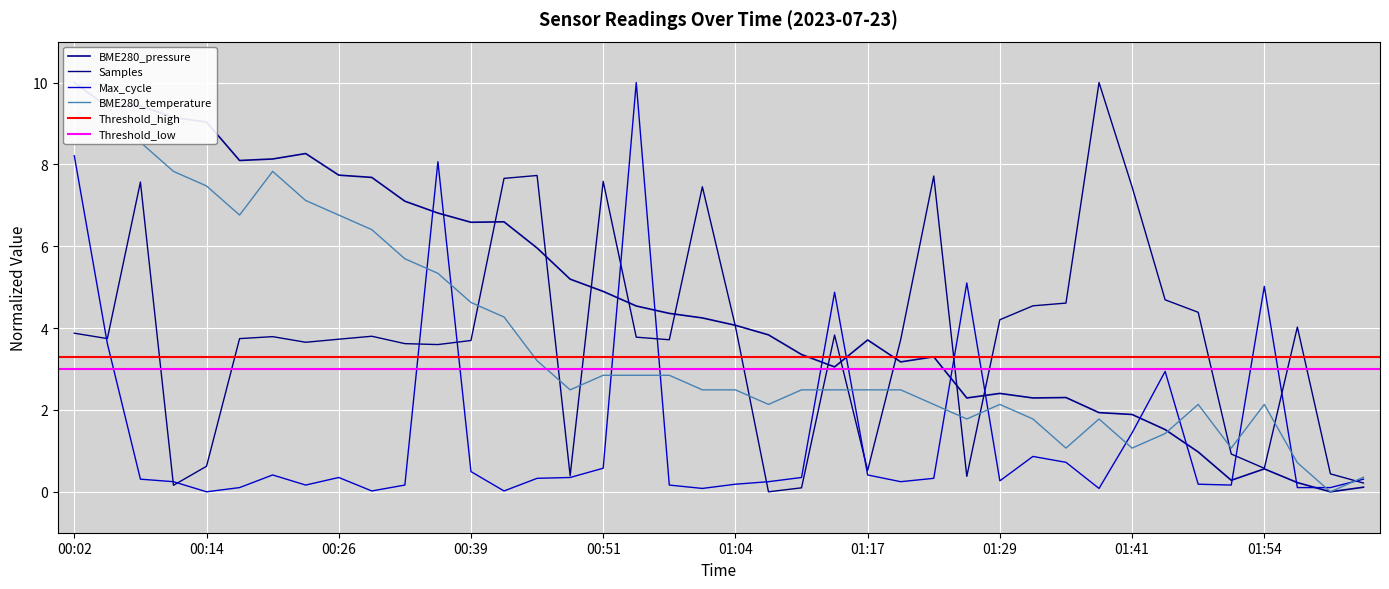

What is the difference between the second highest and minimum values?

10.0